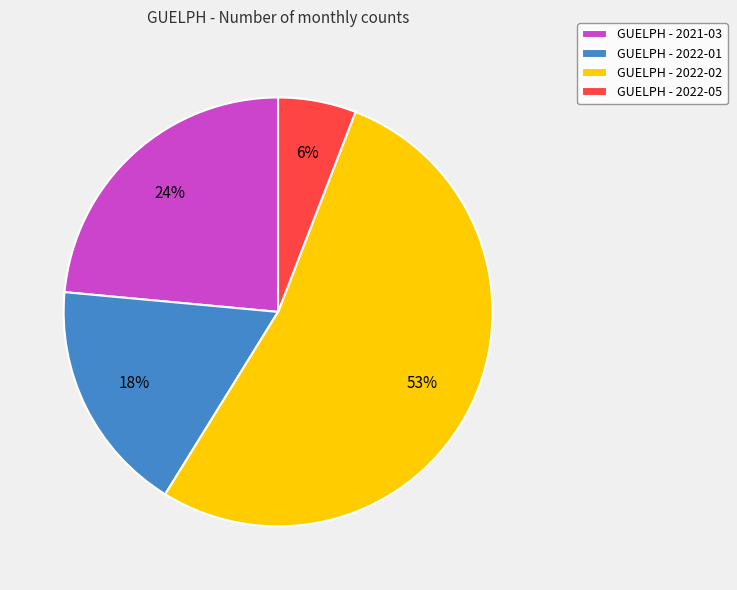

Which slice is the largest?

GUELPH - 2022-02